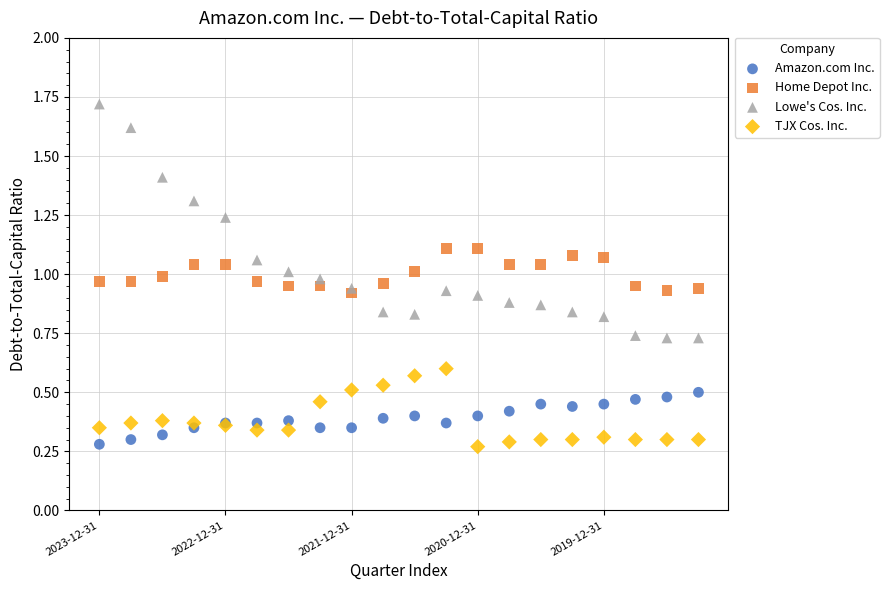

What are all the series names shown in the legend?

Amazon.com Inc., Home Depot Inc., Lowe's Cos. Inc., TJX Cos. Inc.